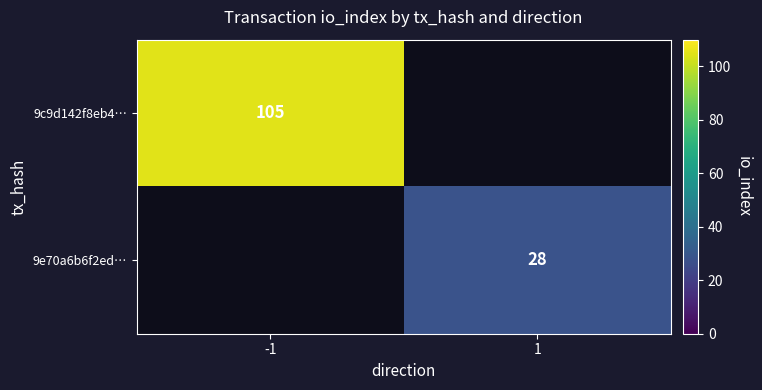

At which category is the sum across all series the highest?

-1